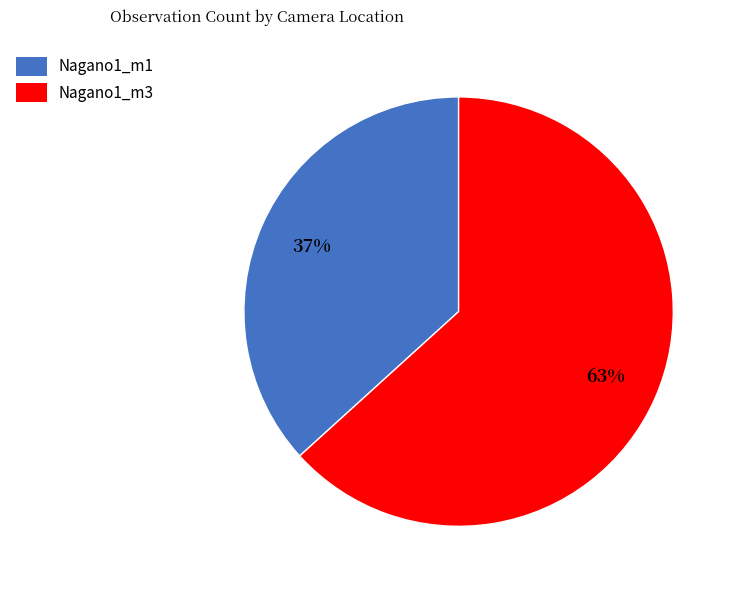

Which has a higher value, Nagano1_m1 or Nagano1_m3?

Nagano1_m3